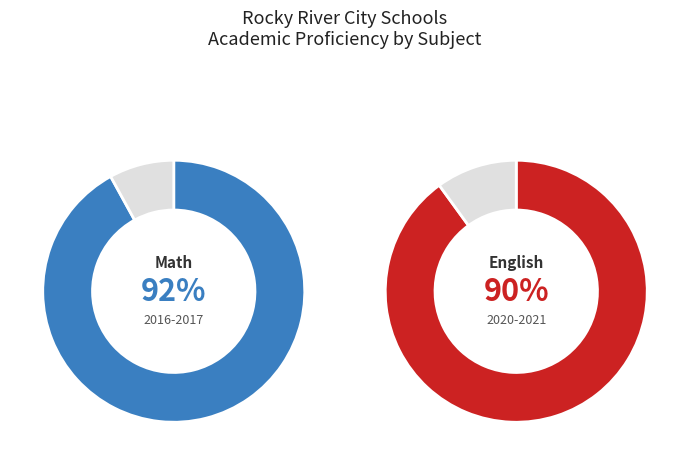

The 2020-2021 slice represents 31% of the pie. True or false?

False